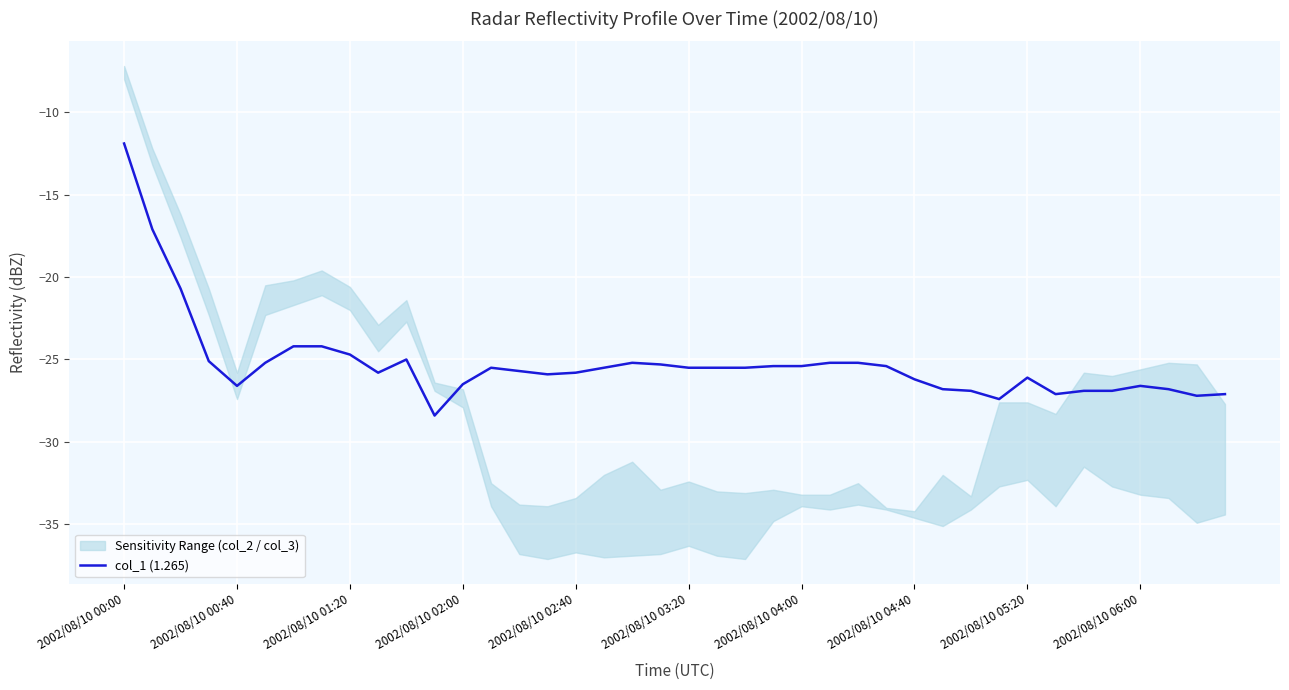

What is the sum of the values at 27 and 25?

-50.6